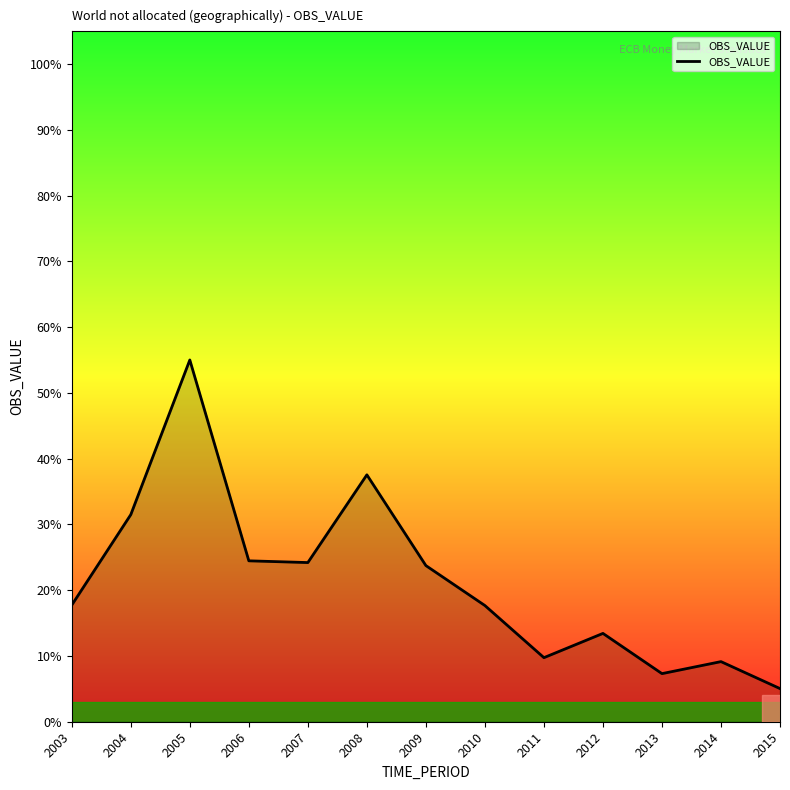

Does the chart have visible grid lines?

No